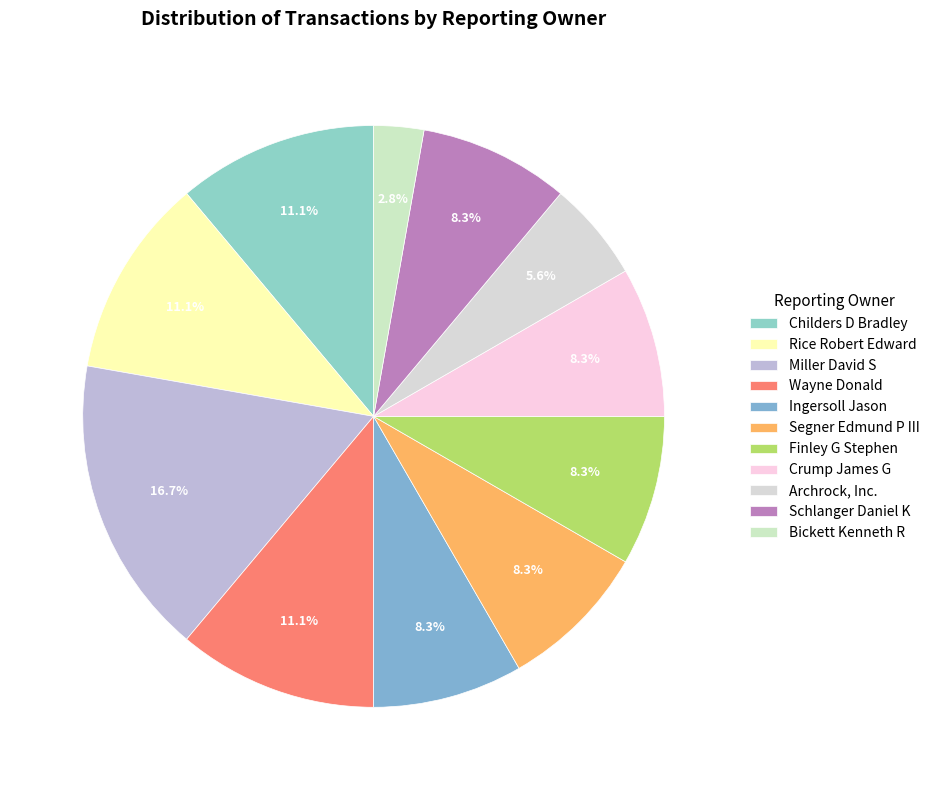

Combined, do Segner Edmund P III and Crump James G account for over 50%?

No